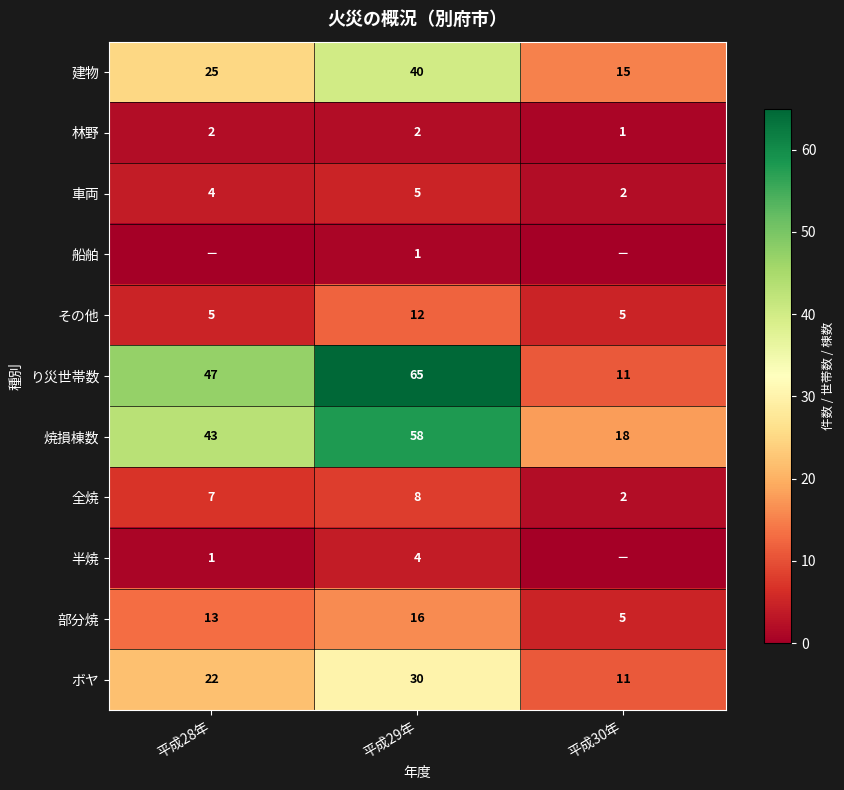

What is the total value across all series at 平成28年?

169